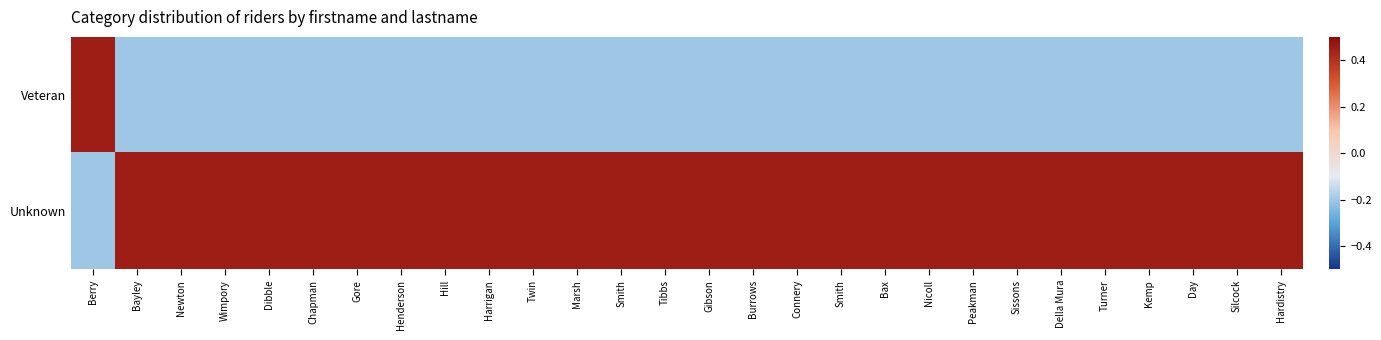

What is the difference between the highest and lowest values at Harrigan?

0.7